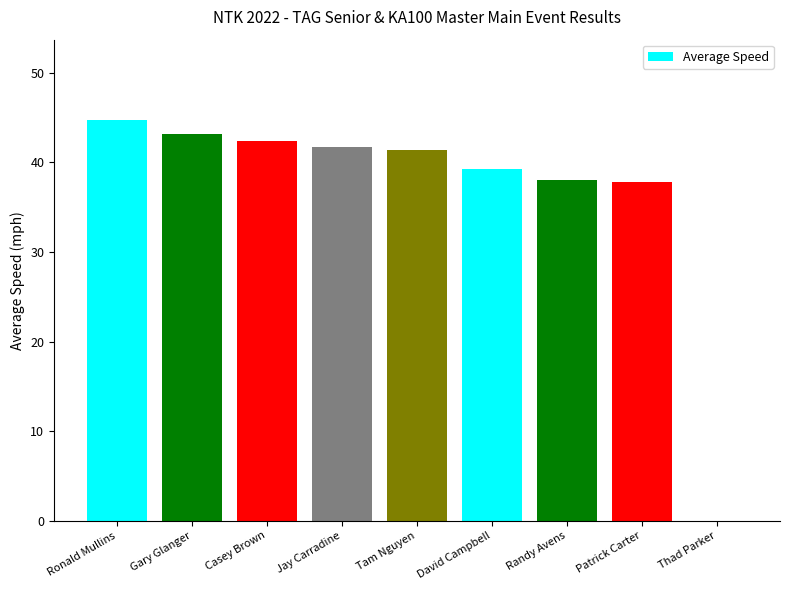

Where does the data first go above 41?

Ronald Mullins